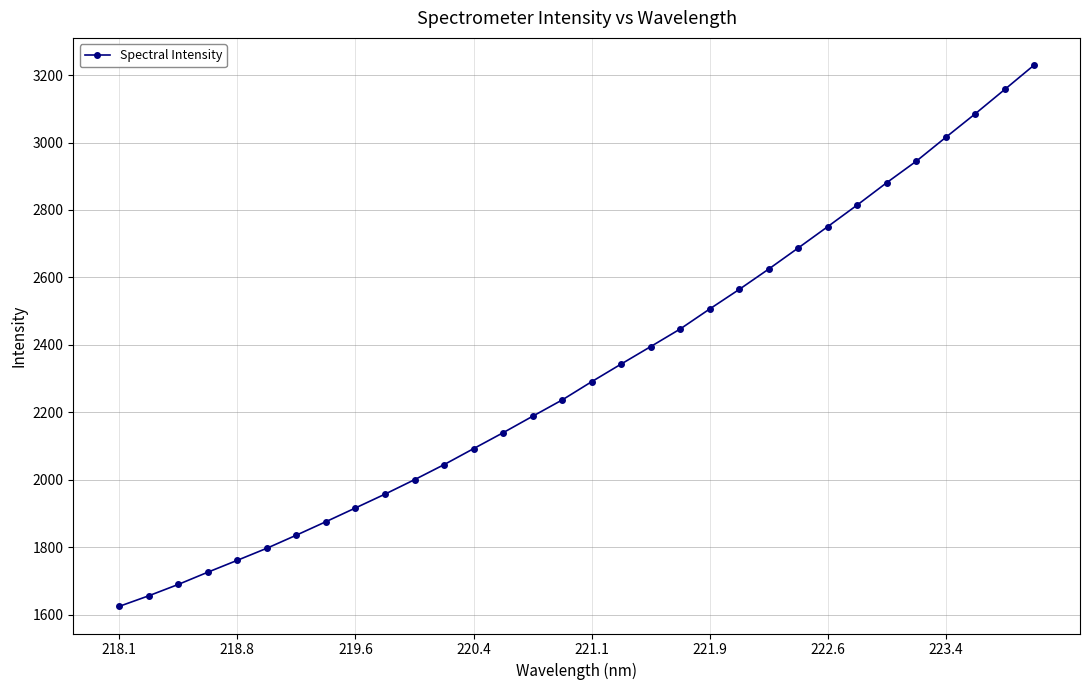

What is the difference between the second highest and second lowest values?

1502.1